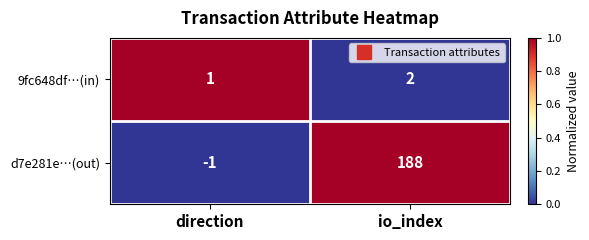

At which label is 9fc648df…(in) closest to 1?

direction